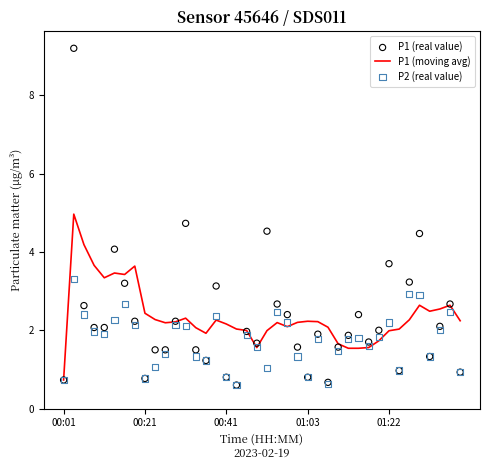

Which series has the widest spread of Y values?

P1 (real value)